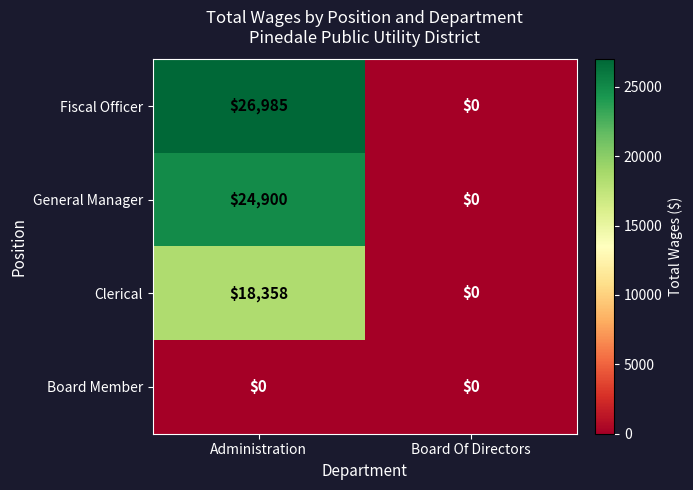

What is the sum of the Clerical values at Administration and Board Of Directors?

18358